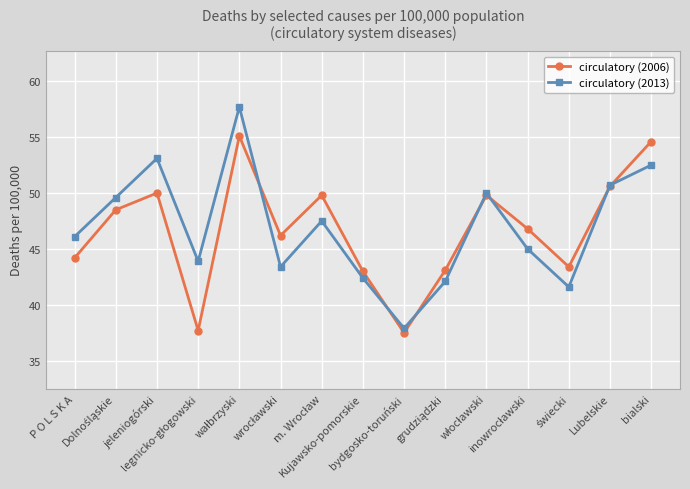

What is the approximate value of circulatory (2013) at P O L S K A?

46.1